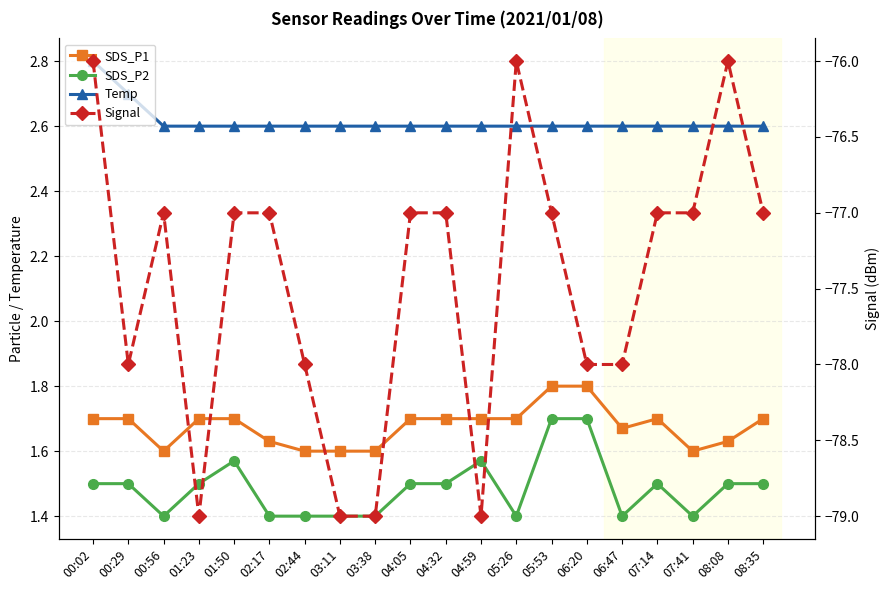

The value of SDS_P1 at 08:35 is 1.7. True or false?

True